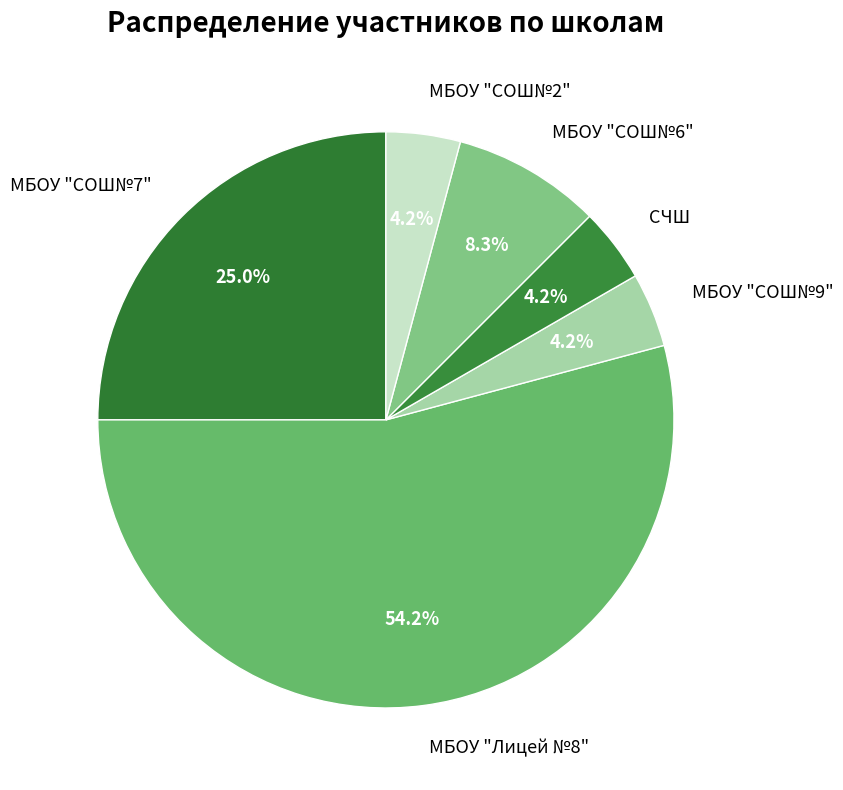

Approximately how many times larger is the value at СЧШ compared to МБОУ "СОШ№6"?

0.5